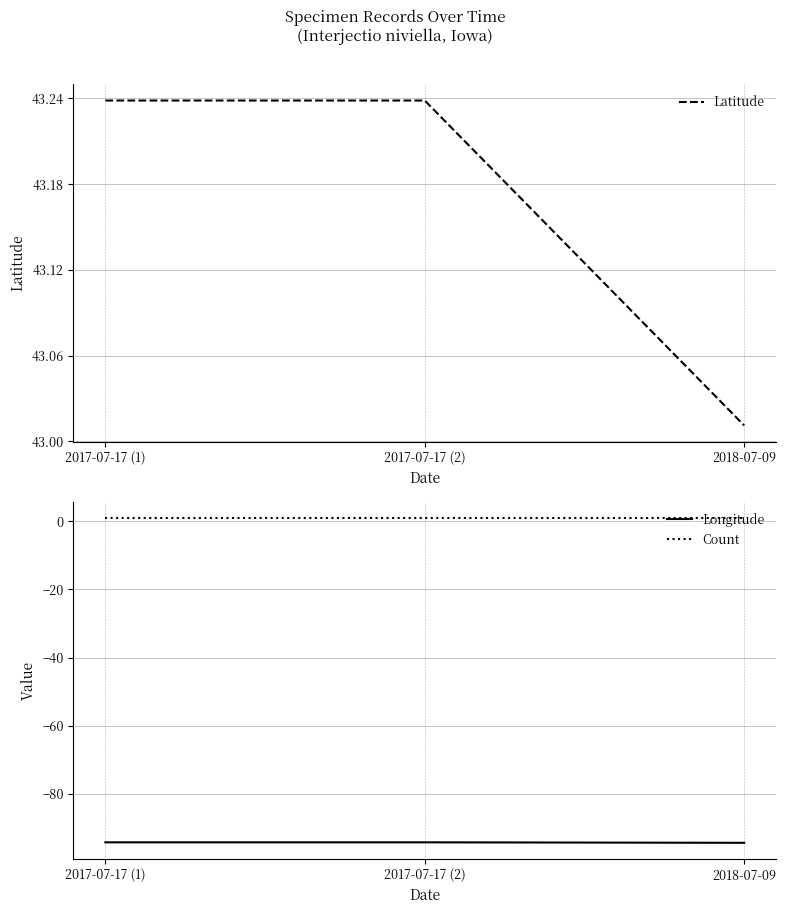

At which category is the sum across all series the highest?

2017-07-17 (1)